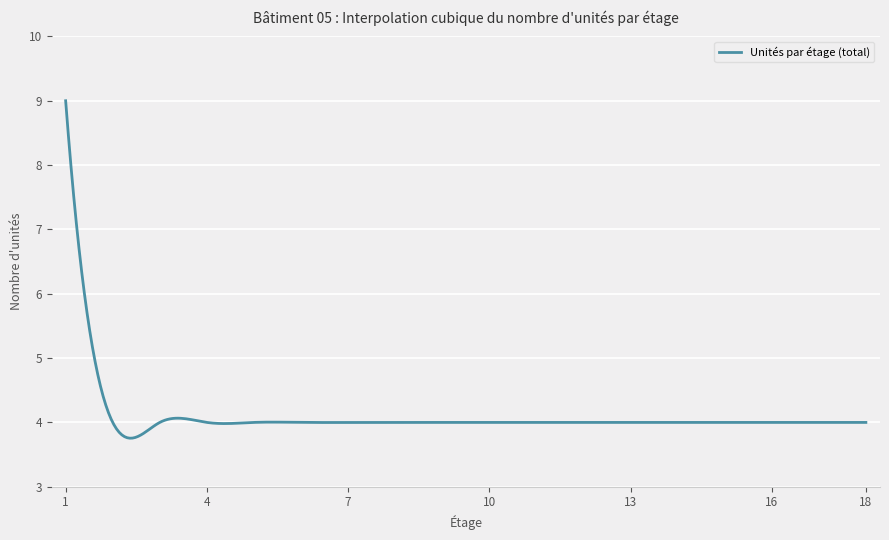

What is the difference between the maximum and minimum values?

5.2